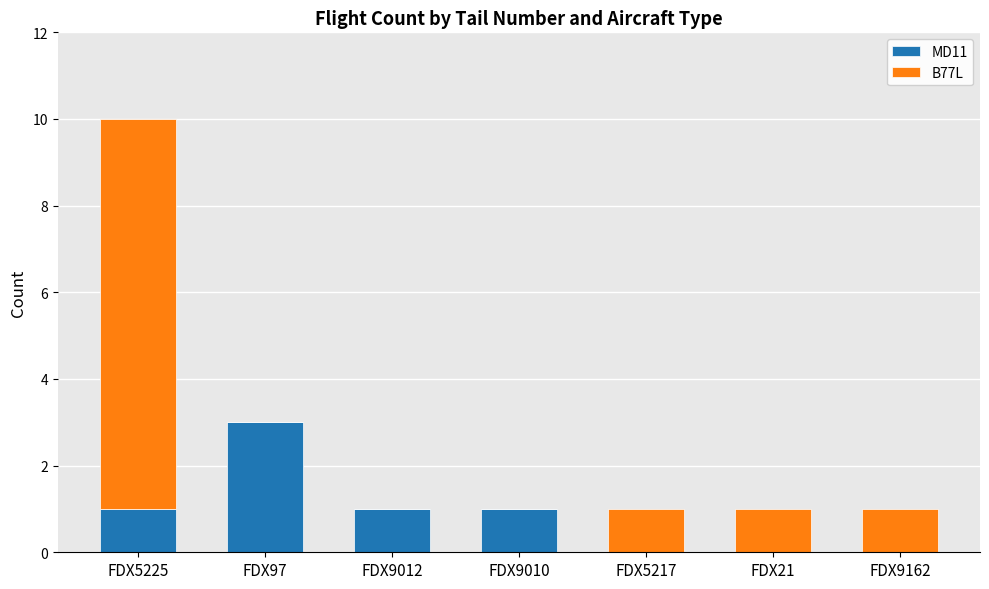

At which label does MD11 reach its peak?

FDX97